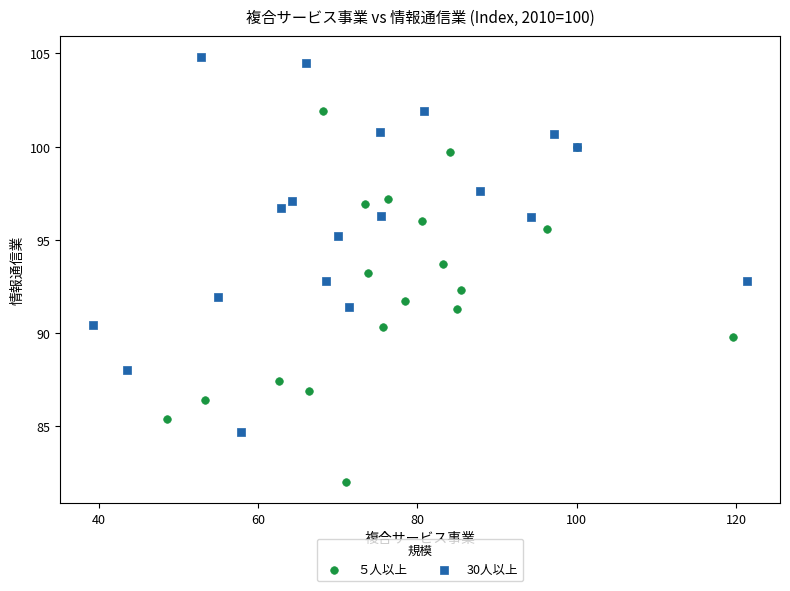

Which series reaches the minimum Y coordinate?

５人以上